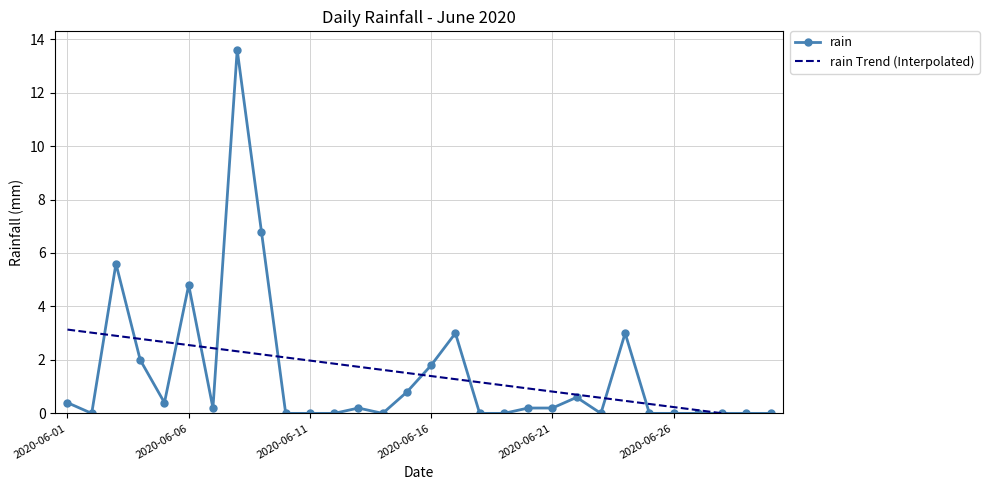

True or false: rain has more than 2 interior local peaks.

True